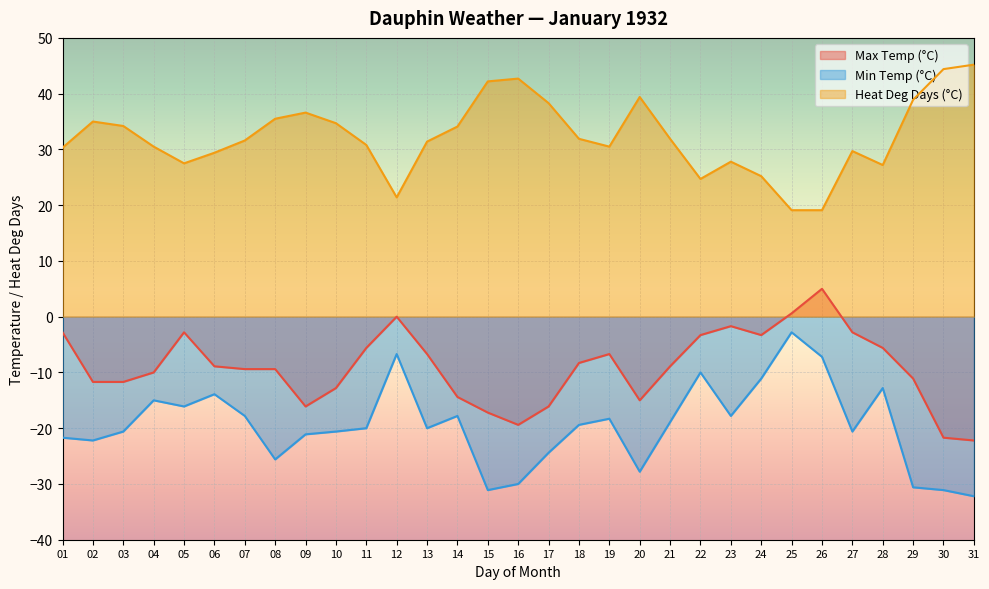

Count the number of categories in the chart.

31